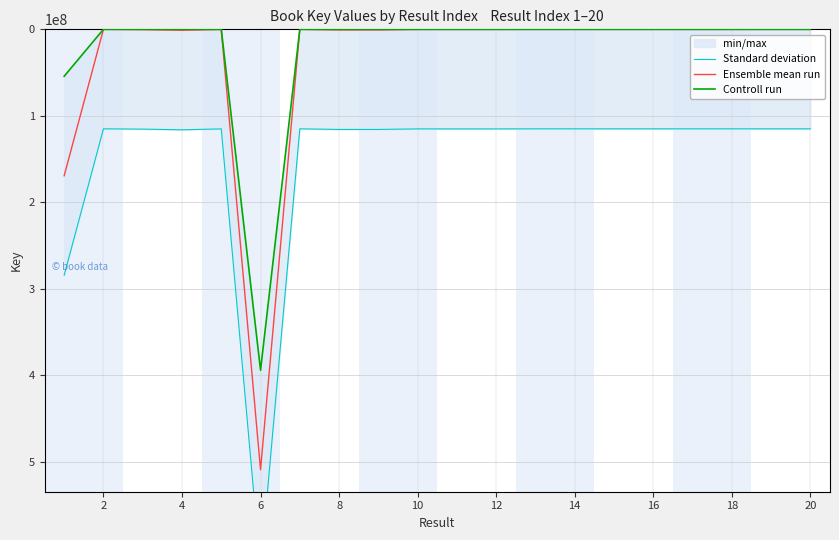

True or false: Ensemble mean run has a value of 13192.7 at 12.

False